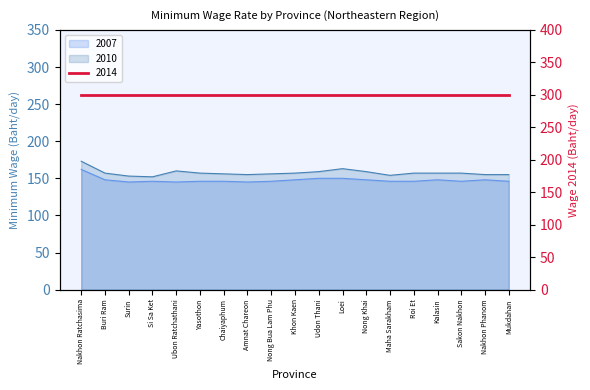

True or false: 2010 has a value of 157 at Sakon Nakhon.

True